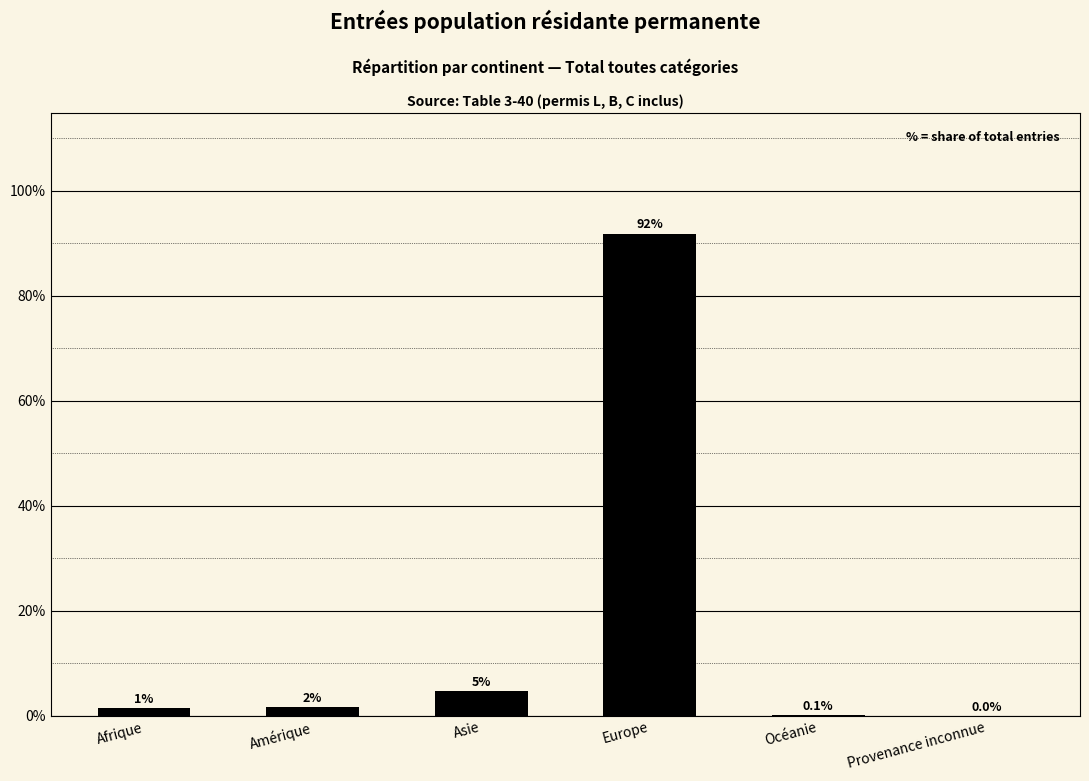

What is the sum of the values at Amérique and Afrique?

3.2